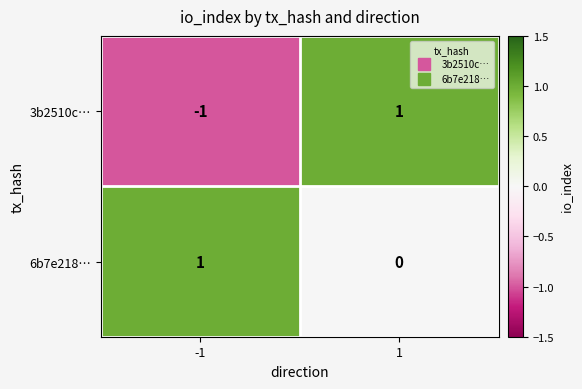

Which series has the largest total across all categories?

6b7e218…